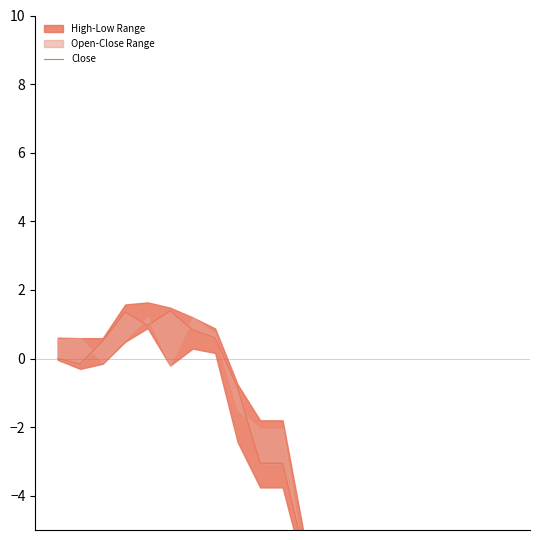

List the labels in order of value, largest first.

5, 3, 4, 6, 7, 2, 0, 1, 8, 9, 10, 11, 20, 18, 15, 16, 19, 17, 13, 14, 12